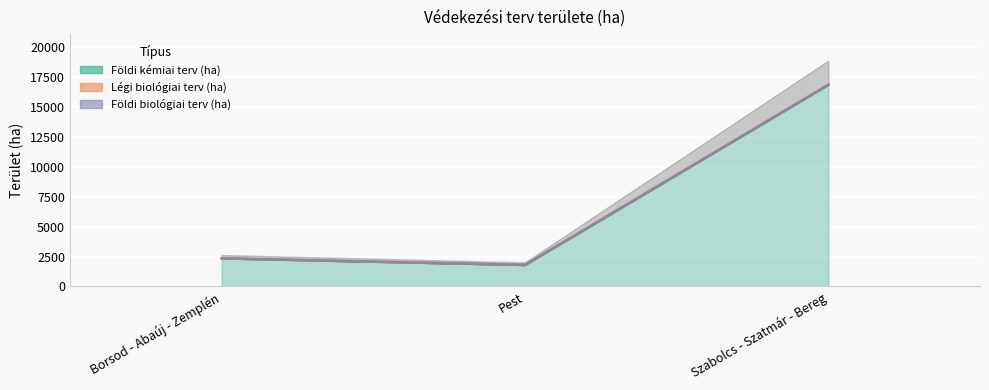

Which category has the highest value in the Földi kémiai terv (ha) series?

Szabolcs - Szatmár - Bereg